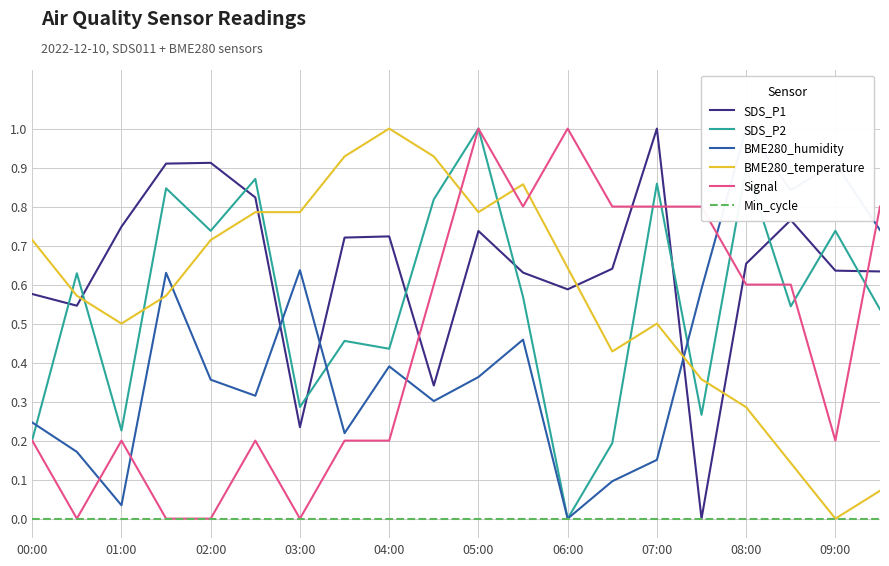

Which series ends up on top after the final intersection of SDS_P1 and SDS_P2?

SDS_P1